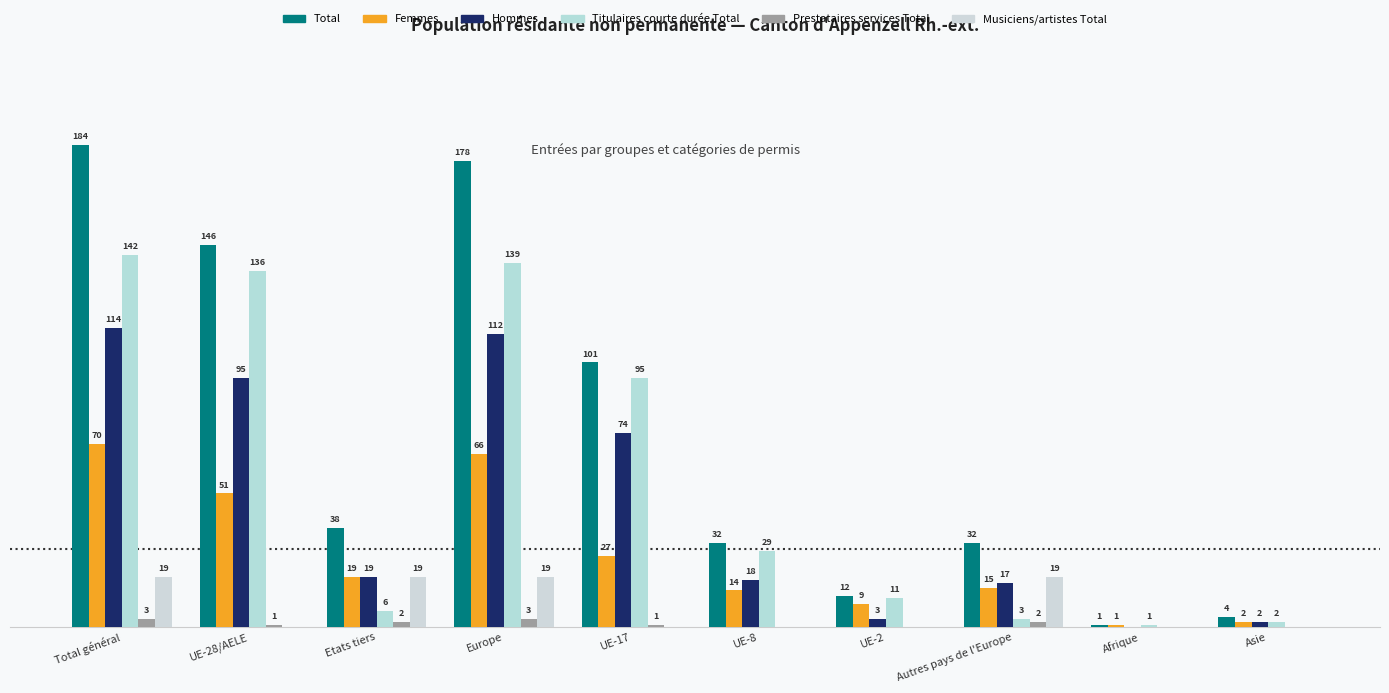

Reading left to right, what are all the values shown in this chart?

Total: Total général=184	UE-28/AELE=146	Etats tiers=38	Europe=178	UE-17=101	UE-8=32	UE-2=12	Autres pays de l'Europe=32	Afrique=1	Asie=4
Femmes: Total général=70	UE-28/AELE=51	Etats tiers=19	Europe=66	UE-17=27	UE-8=14	UE-2=9	Autres pays de l'Europe=15	Afrique=1	Asie=2
Hommes: Total général=114	UE-28/AELE=95	Etats tiers=19	Europe=112	UE-17=74	UE-8=18	UE-2=3	Autres pays de l'Europe=17	Afrique=0	Asie=2
Titulaires courte durée Total: Total général=142	UE-28/AELE=136	Etats tiers=6	Europe=139	UE-17=95	UE-8=29	UE-2=11	Autres pays de l'Europe=3	Afrique=1	Asie=2
Prestataires services Total: Total général=3	UE-28/AELE=1	Etats tiers=2	Europe=3	UE-17=1	UE-8=0	UE-2=0	Autres pays de l'Europe=2	Afrique=0	Asie=0
Musiciens/artistes Total: Total général=19	UE-28/AELE=0	Etats tiers=19	Europe=19	UE-17=0	UE-8=0	UE-2=0	Autres pays de l'Europe=19	Afrique=0	Asie=0